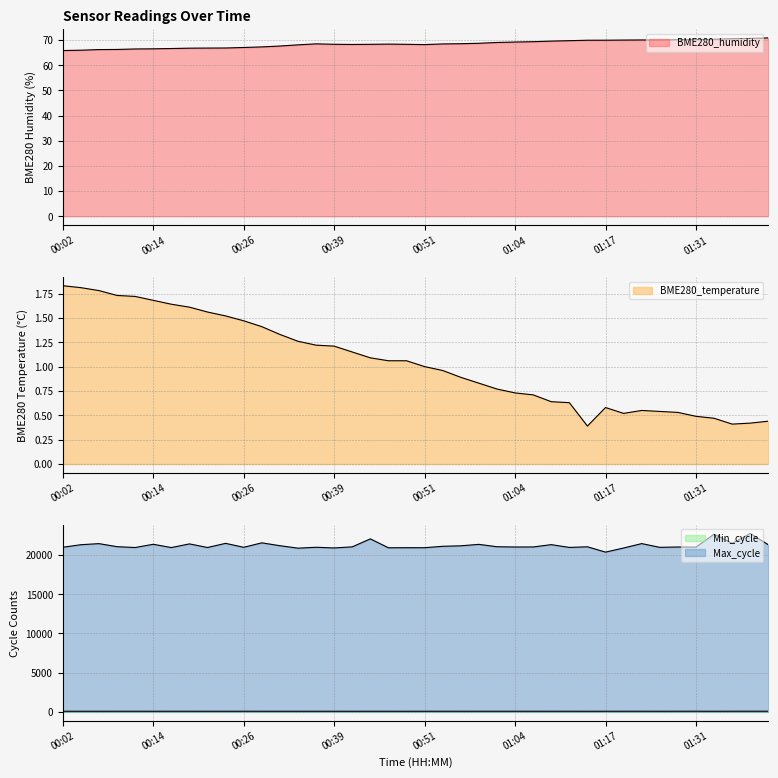

What is the difference between the maximum and minimum values in the BME280_temperature series?

1.4